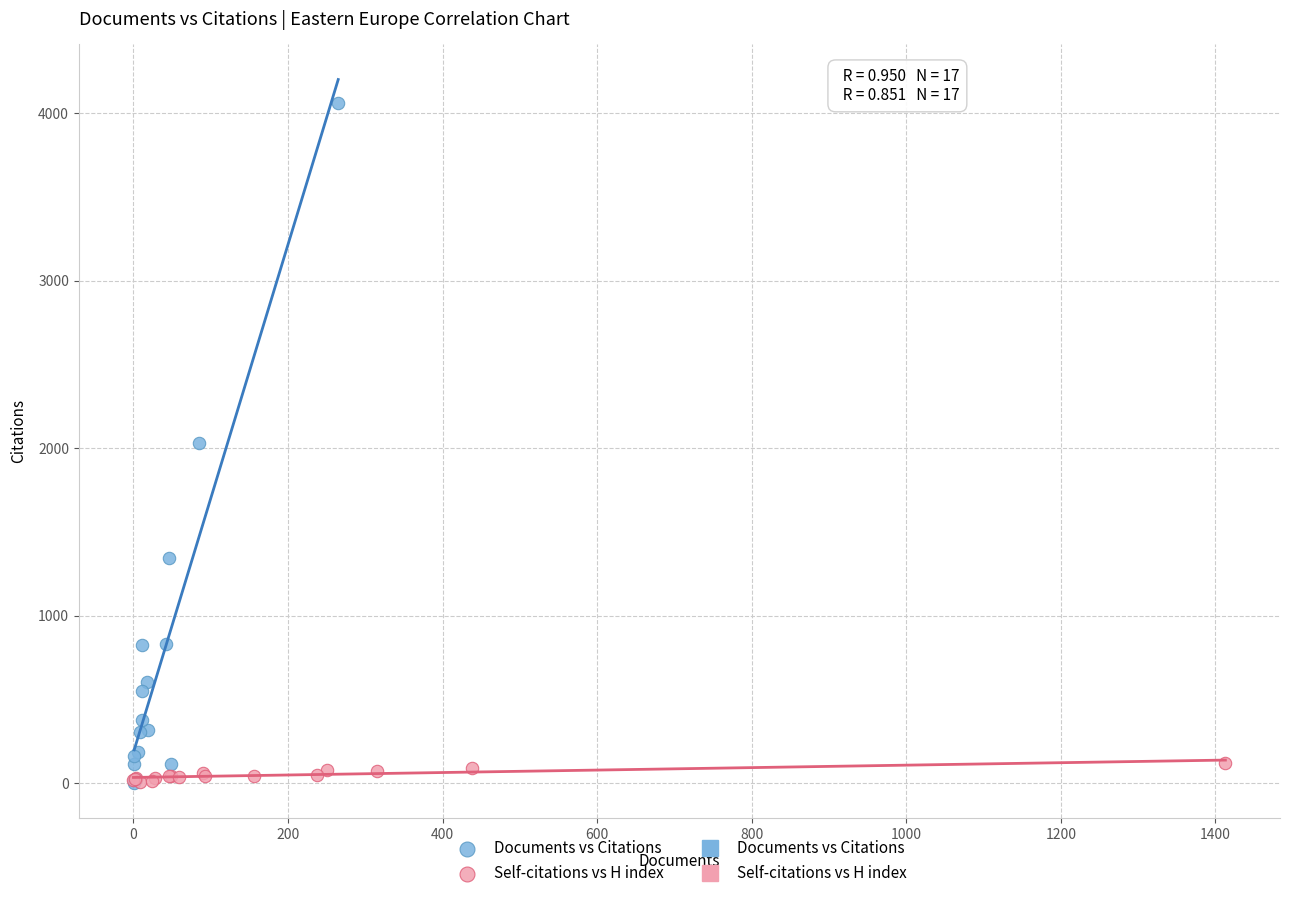

Which series has the largest Y range (max minus min)?

Documents vs Citations